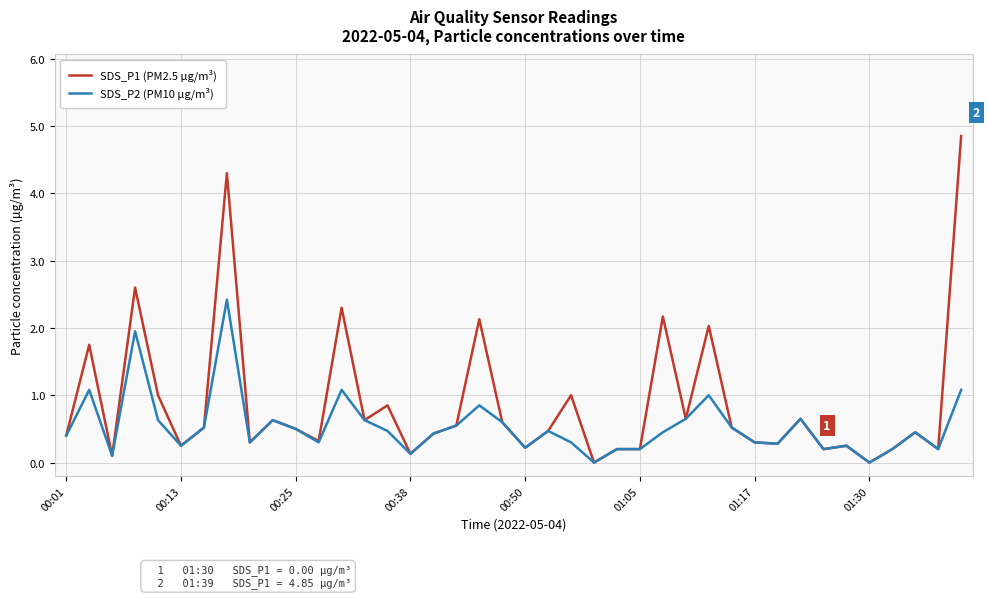

Which series has the largest total across all categories?

SDS_P1 (PM2.5 µg/m³)